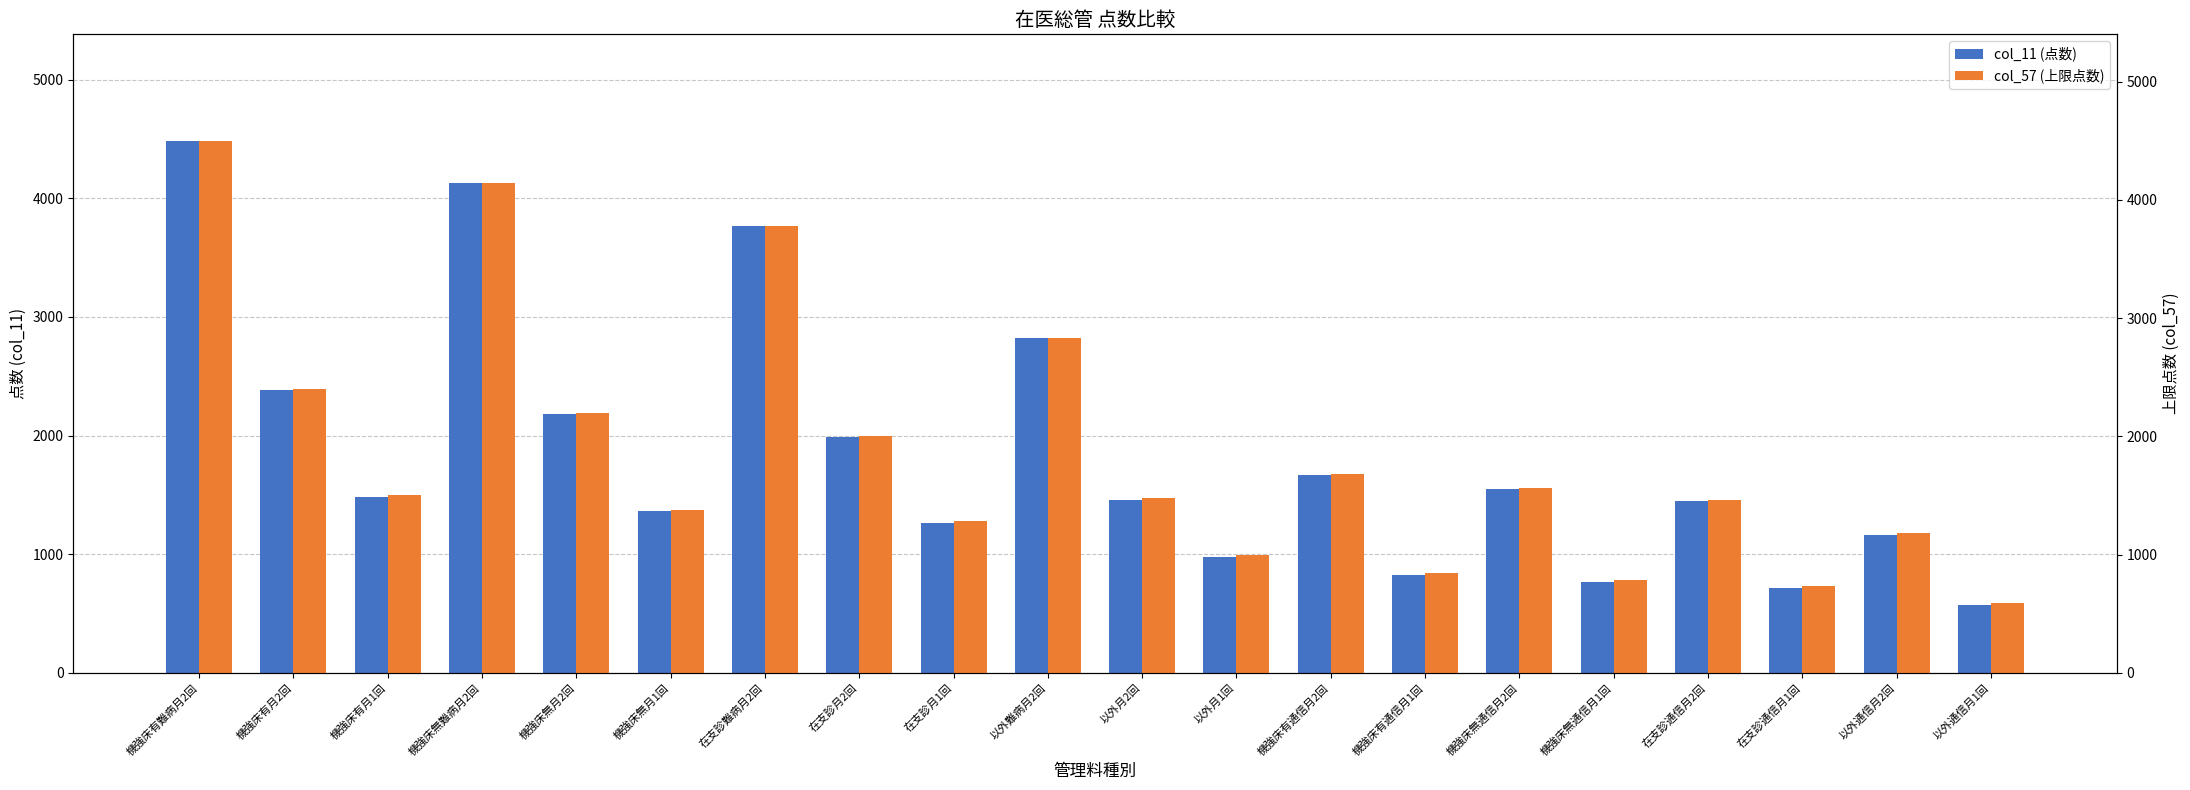

What is the label of the 15th bar from the left?

機強床無通信月2回